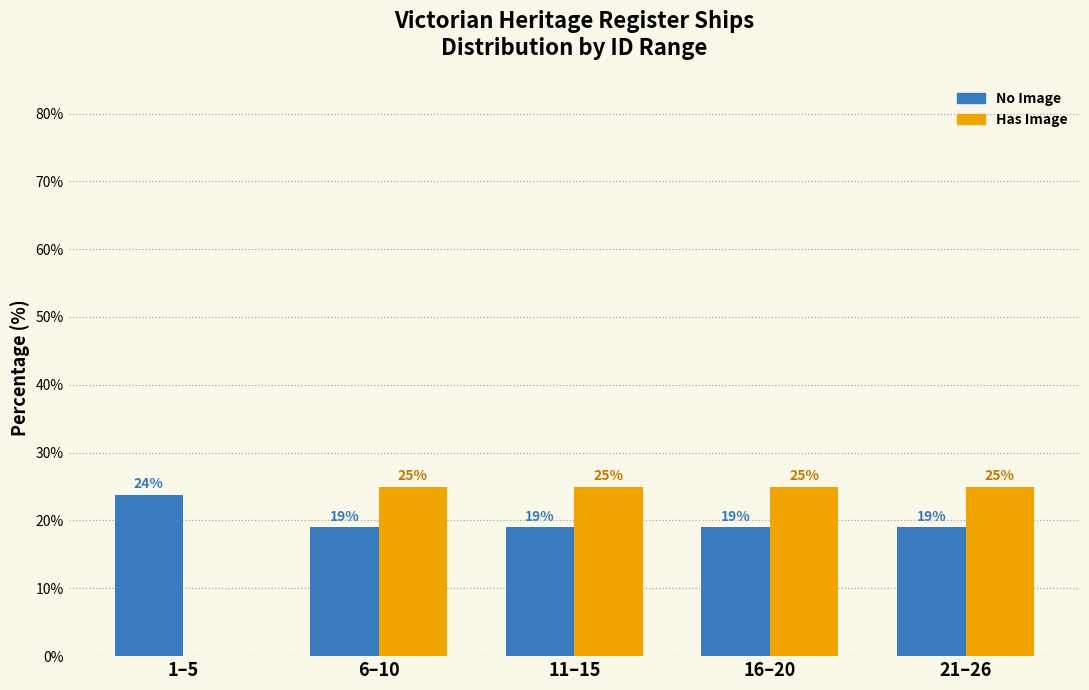

What value does the Has Image series have at 16–20?

25.0